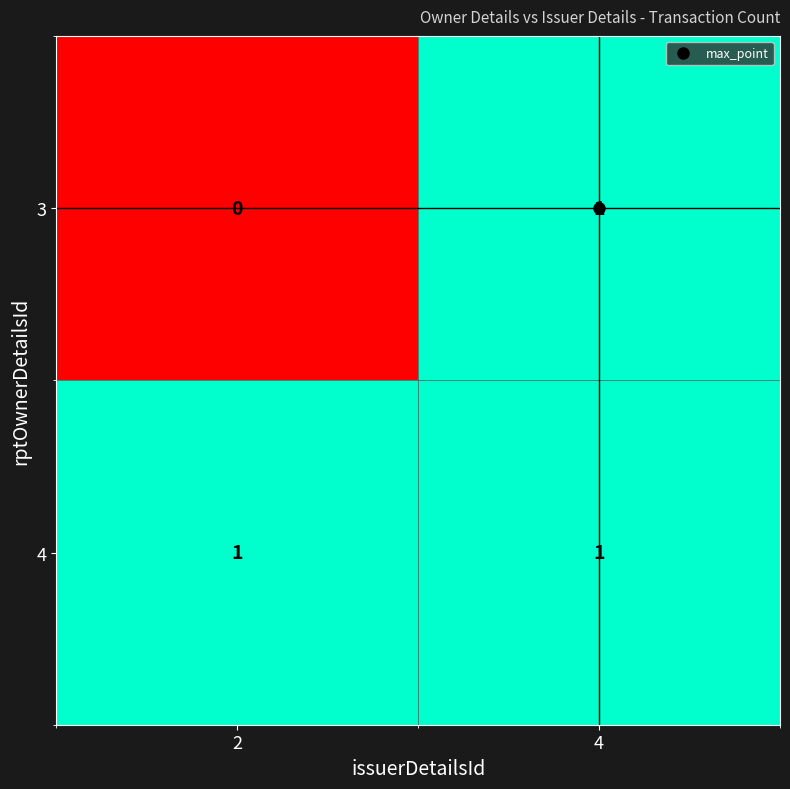

Is it true that 4 equals 1 at 2?

True